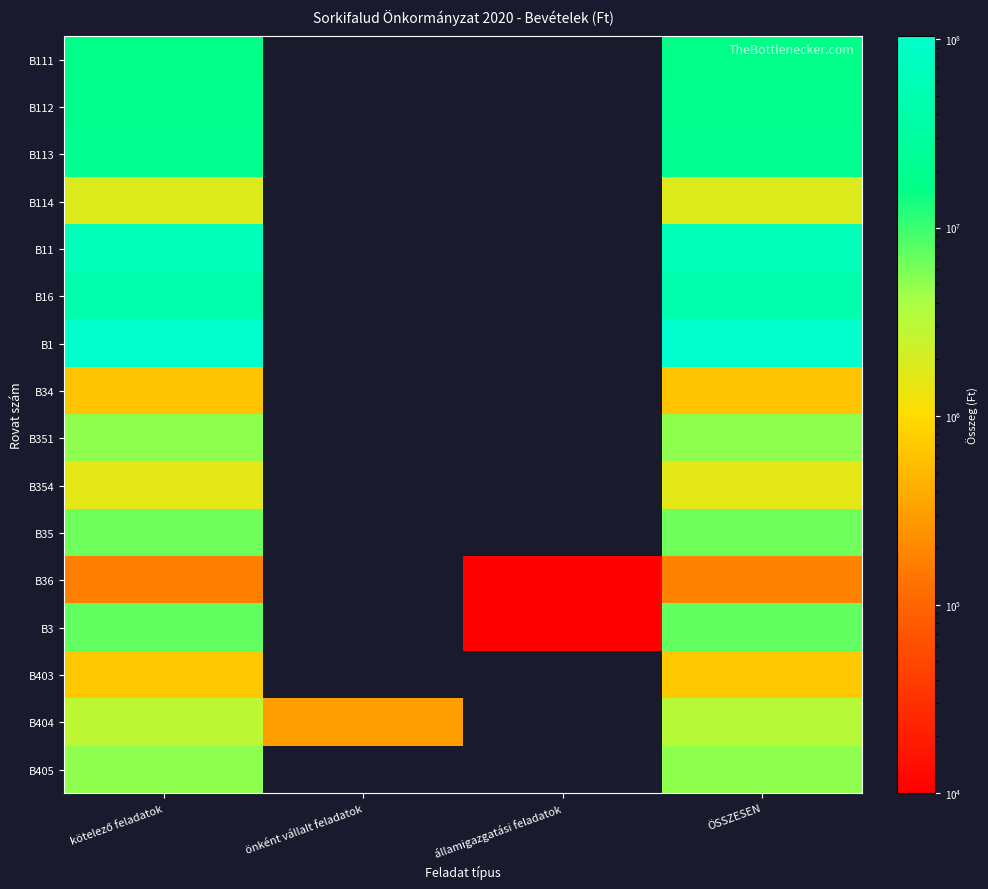

How many data points does each series have?

4